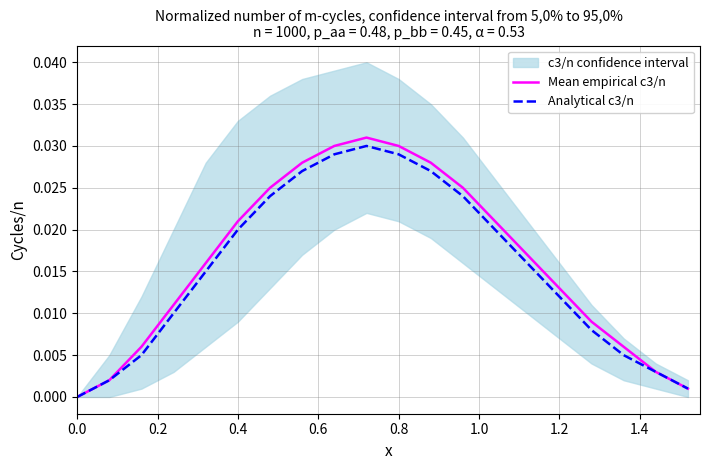

Is it true that Mean empirical c3/n equals 0.0 at 0.4?

False